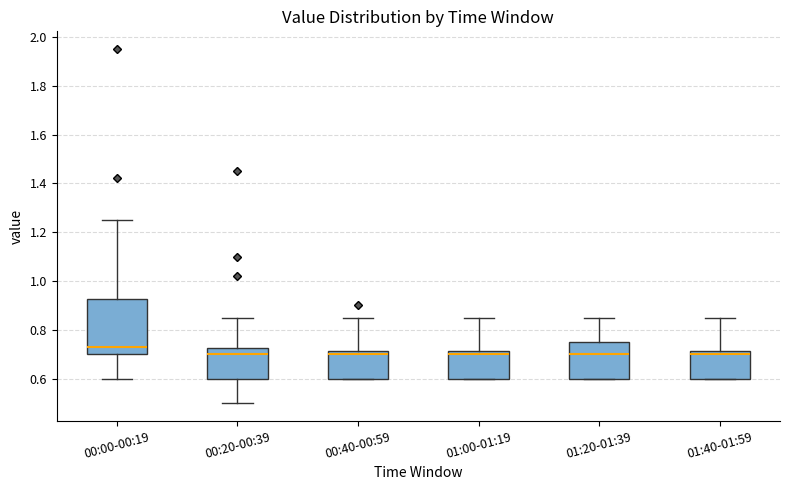

Where is the lower edge of the box for 01:40-01:59 on the y-axis? The values are not printed on the chart, so give them approximately, as read against the axis.

0.60